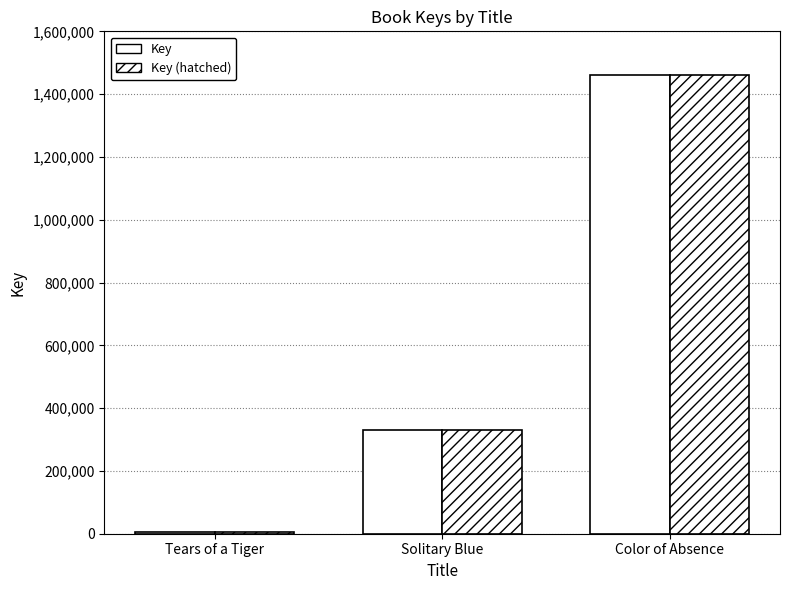

What is the difference between the Key (hatched) values at Solitary Blue and Color of Absence?

1131180